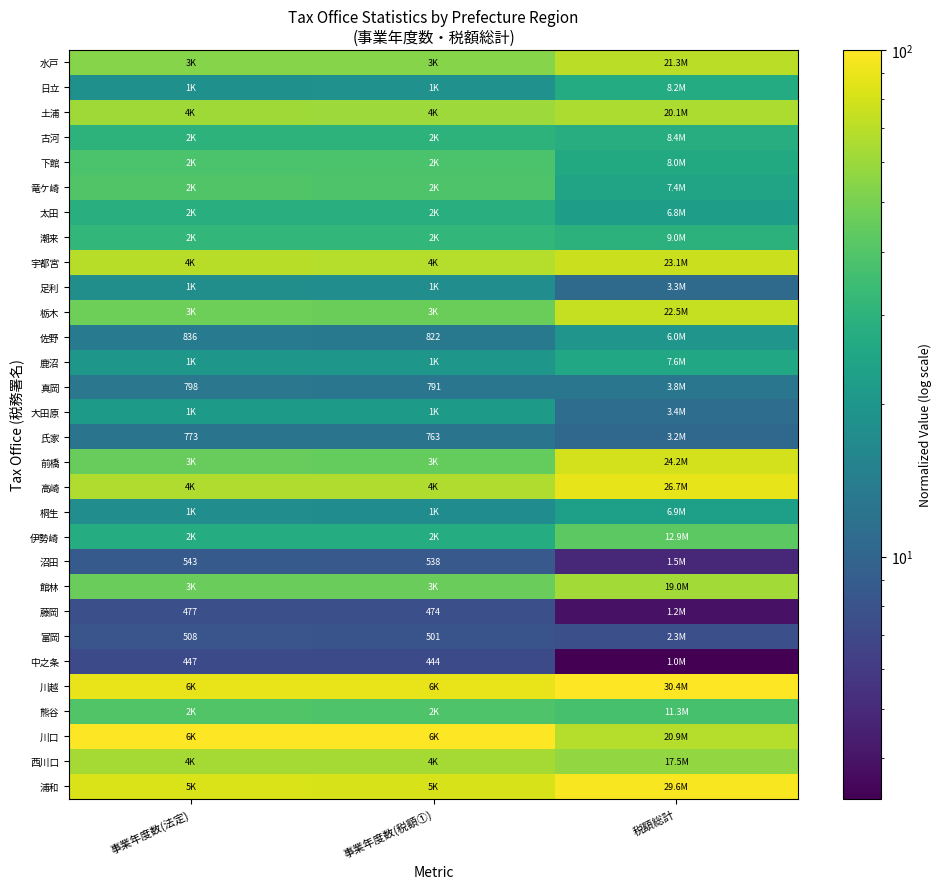

True or false: 川越 has a value of 100.0 at 税額総計.

True